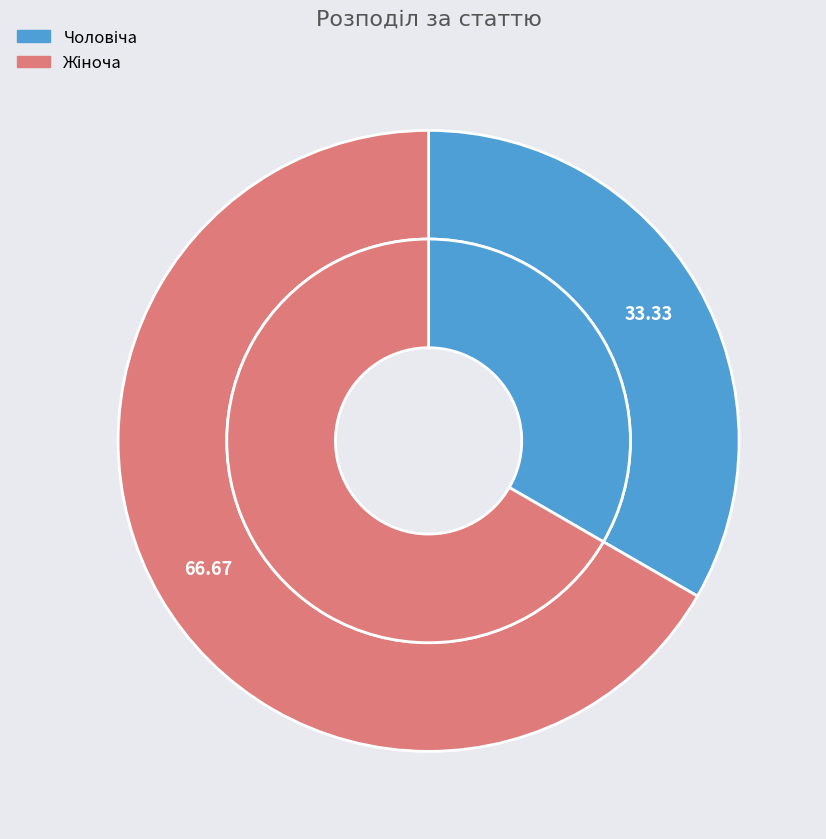

Combined, what portion of the pie is Жіноча and Чоловіча?

100.0%